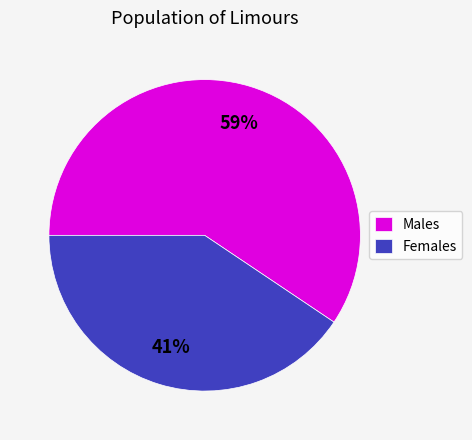

Rank the categories by value from highest to lowest.

Males, Females